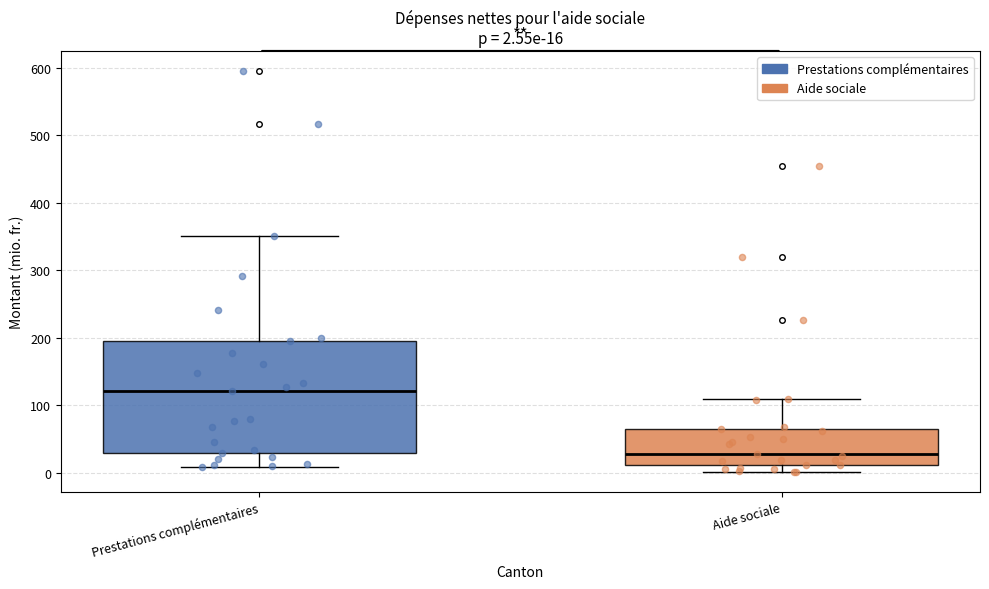

Which box is the tallest, from its lower edge to its upper edge?

Prestations complémentaires